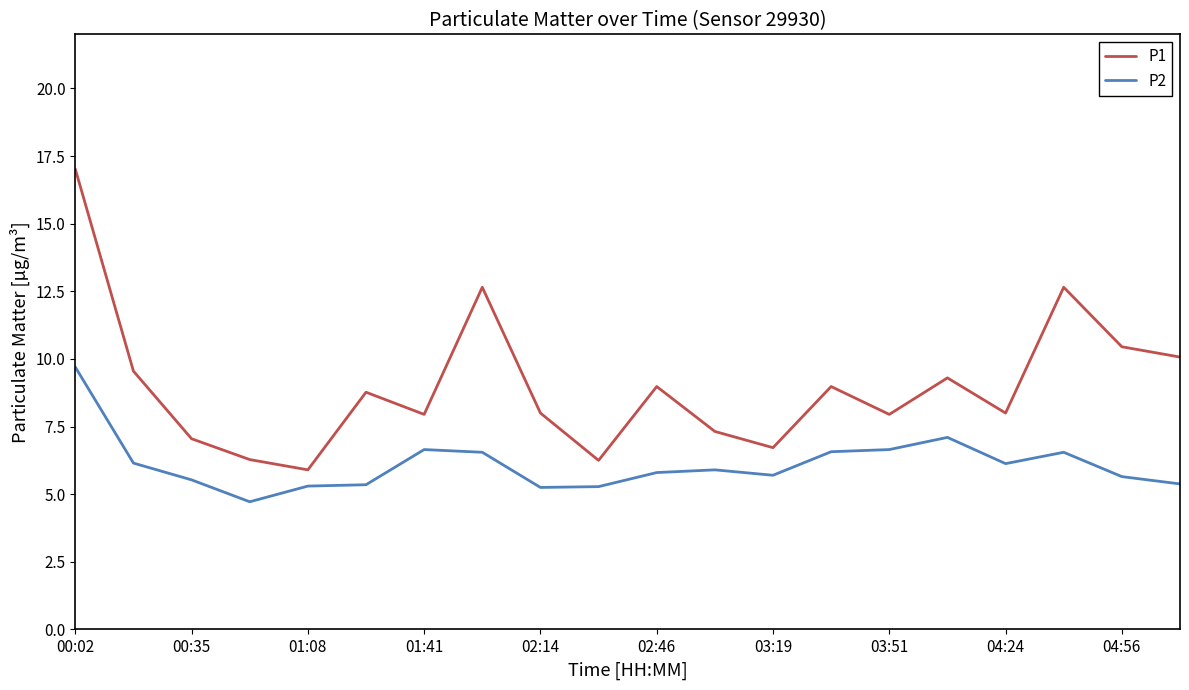

Which series has the widest spread of values?

P1